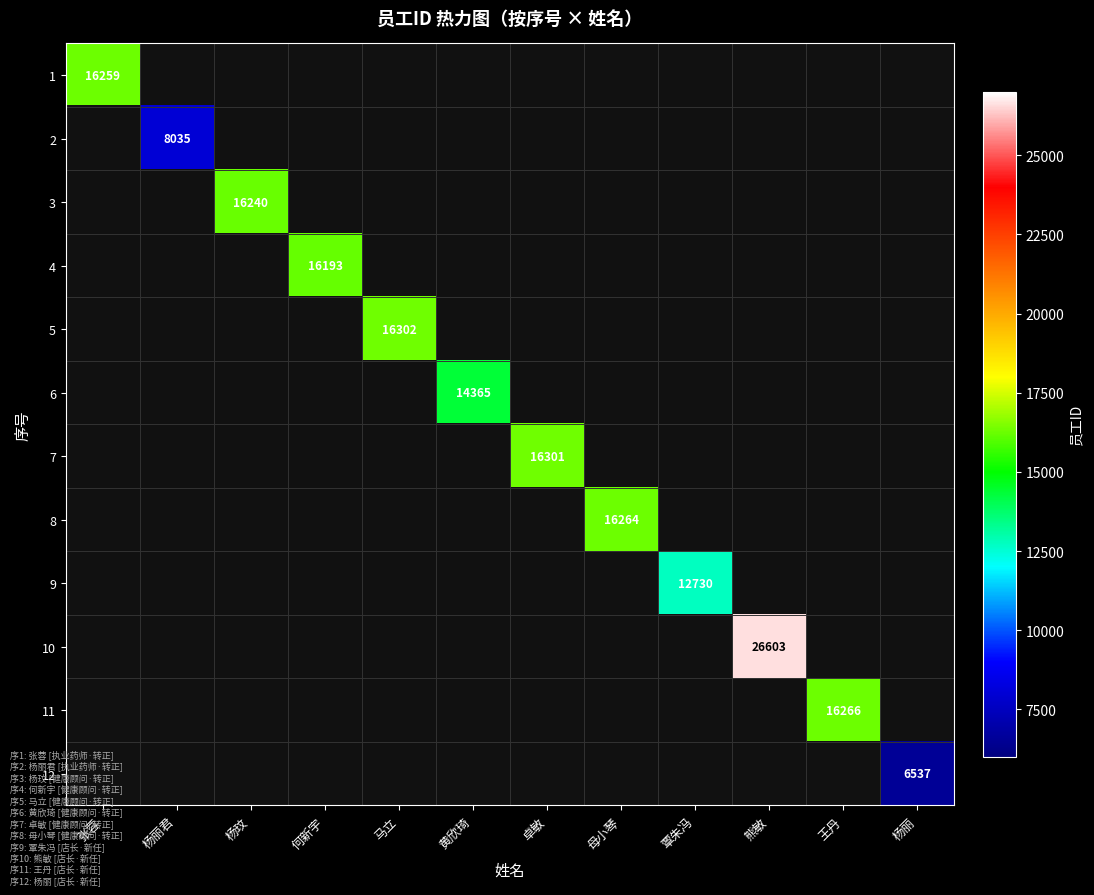

Between 何新宇 and 张蓉, which is larger?

张蓉